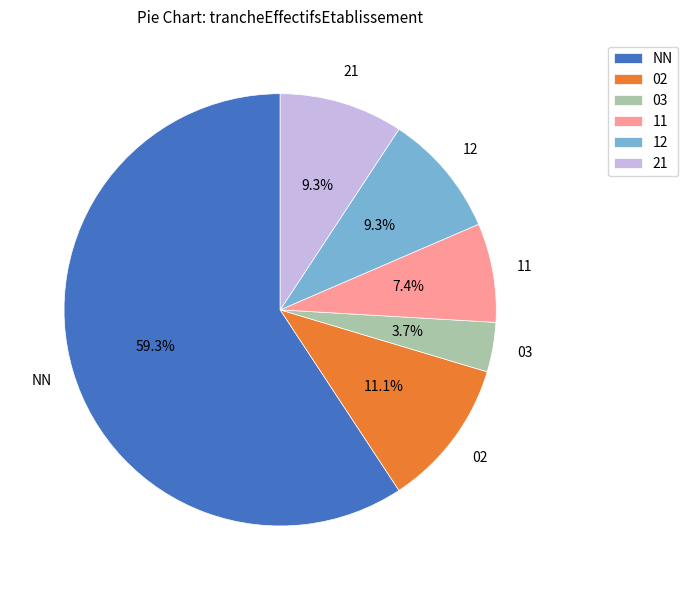

The 12 slice represents 15% of the pie. True or false?

False